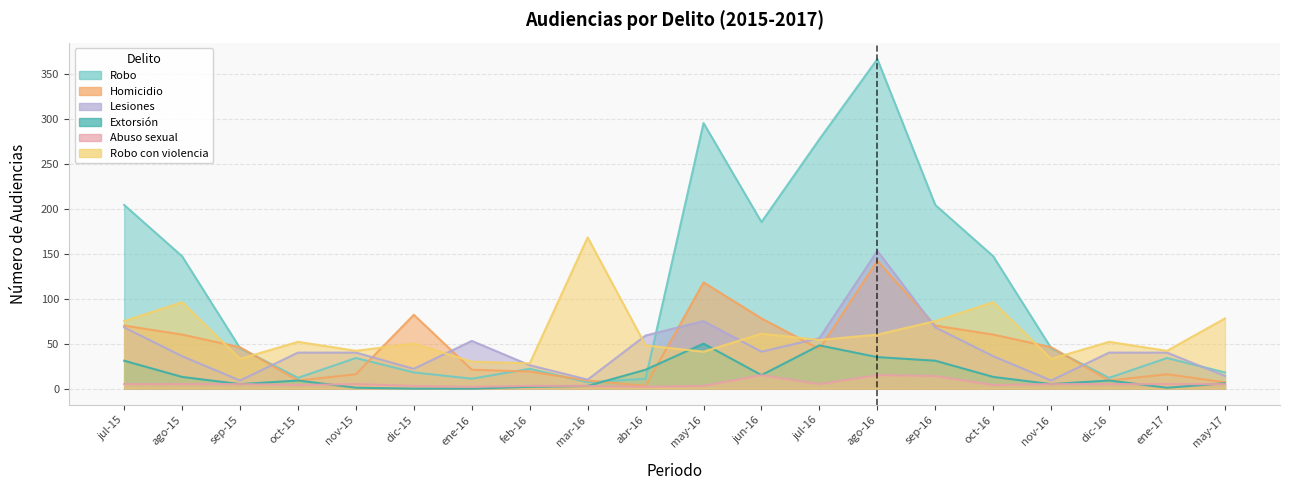

Reading left to right, extract all data points from this chart.

Robo: 204	147	45	12	34	18	11	22	7	11	295	185	277	366	204	147	45	12	34	18
Homicidio: 70	60	46	9	16	82	21	19	9	3	118	78	44	142	70	60	46	9	16	7
Lesiones: 68	36	9	40	40	22	53	26	10	59	75	41	56	153	68	36	9	40	40	14
Extorsión: 31	13	5	9	1	0	0	2	3	21	50	15	48	35	31	13	5	9	1	6
Abuso sexual: 5	5	5	4	5	3	2	3	3	2	3	15	5	15	14	4	5	5	5	5
Robo con violencia: 75	96	33	52	42	50	30	28	168	48	41	61	54	60	75	96	33	52	42	78